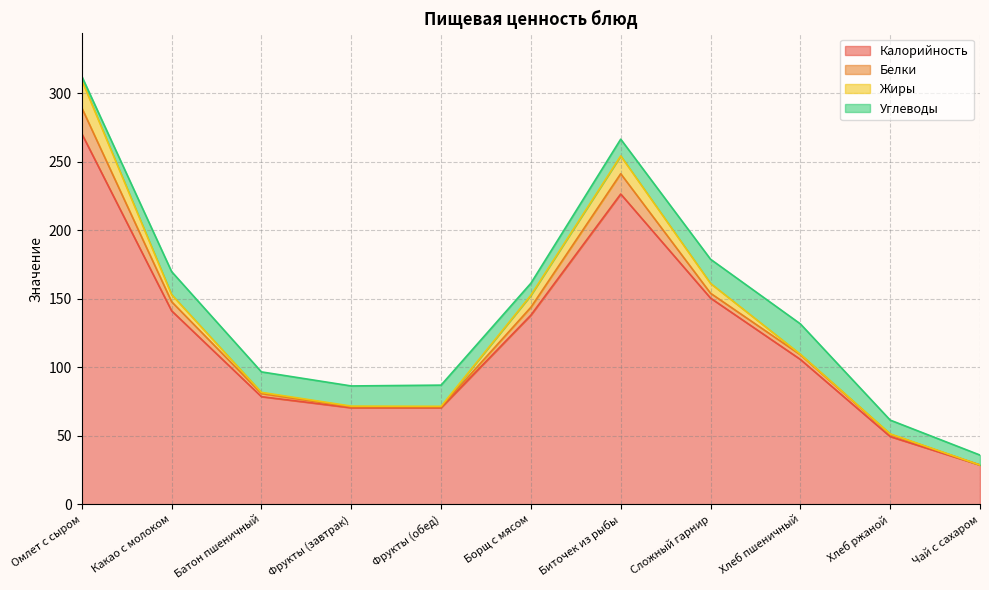

Rank the series at Омлет с сыром from highest to lowest value.

Калорийность, Жиры, Белки, Углеводы